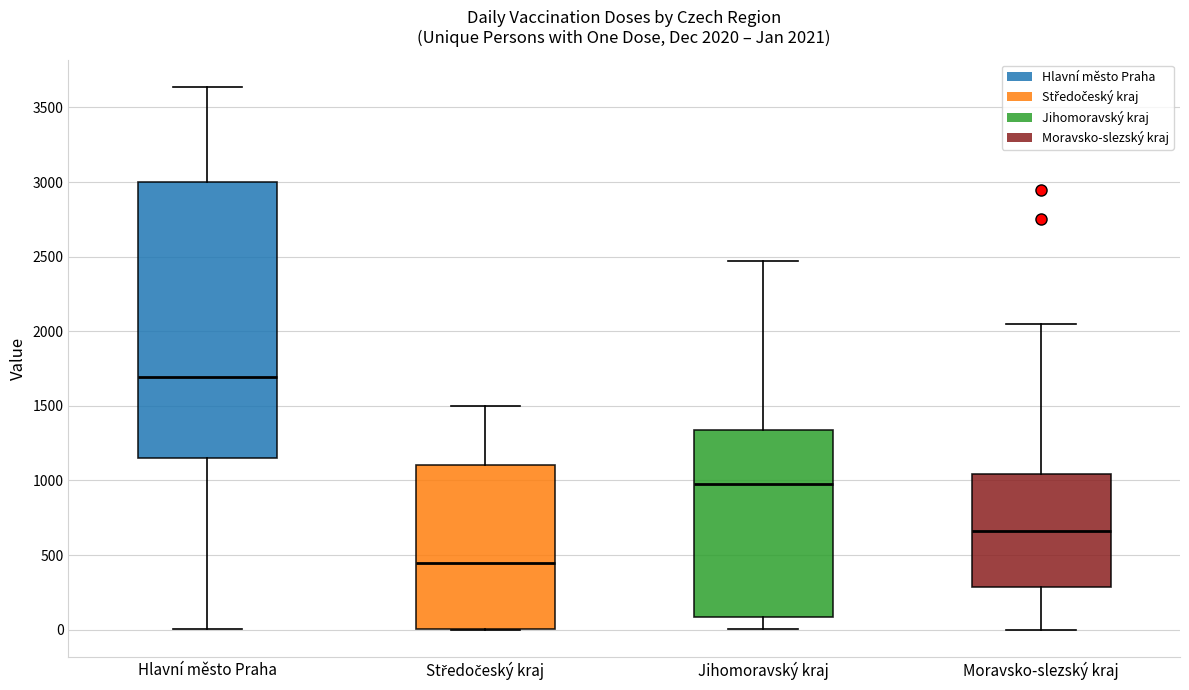

Comparing the boxes themselves (not the whiskers), which one is the tallest?

Hlavní město Praha